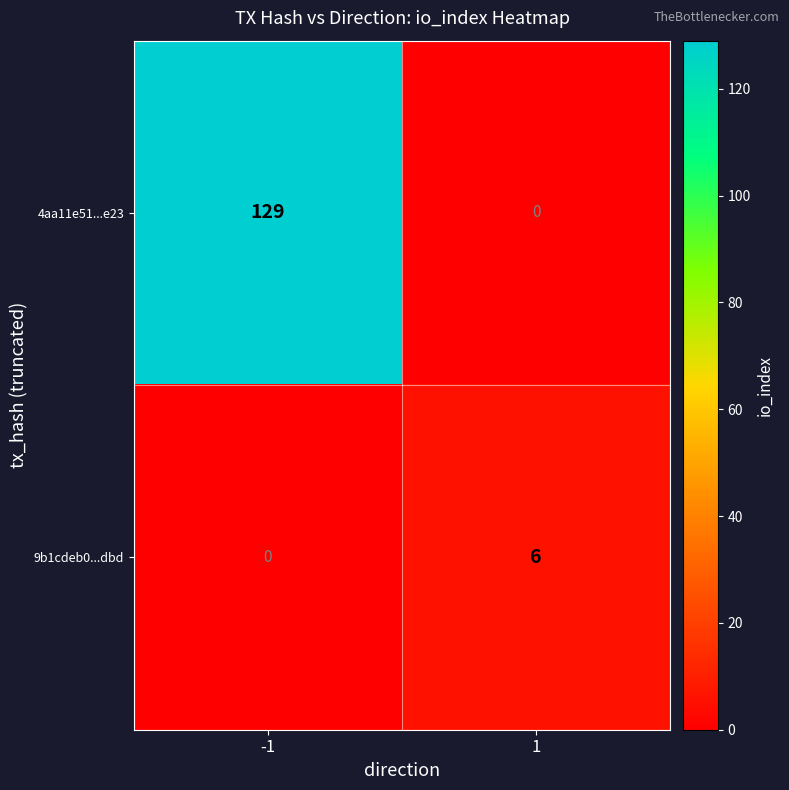

What value does the 4aa11e51...e23 series have at -1, to the nearest 5?

130